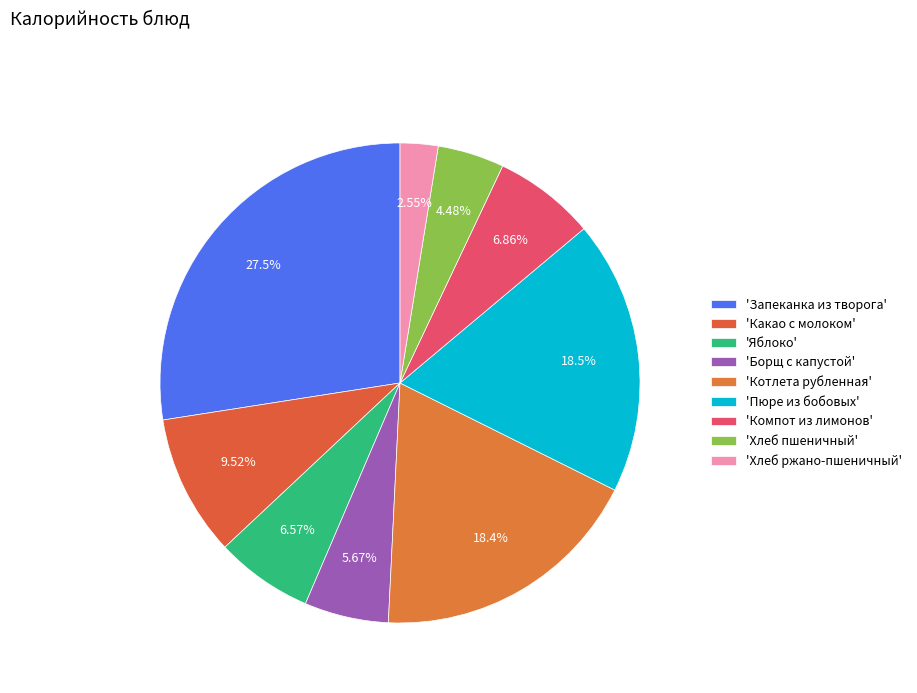

How many segments does this pie chart have?

9